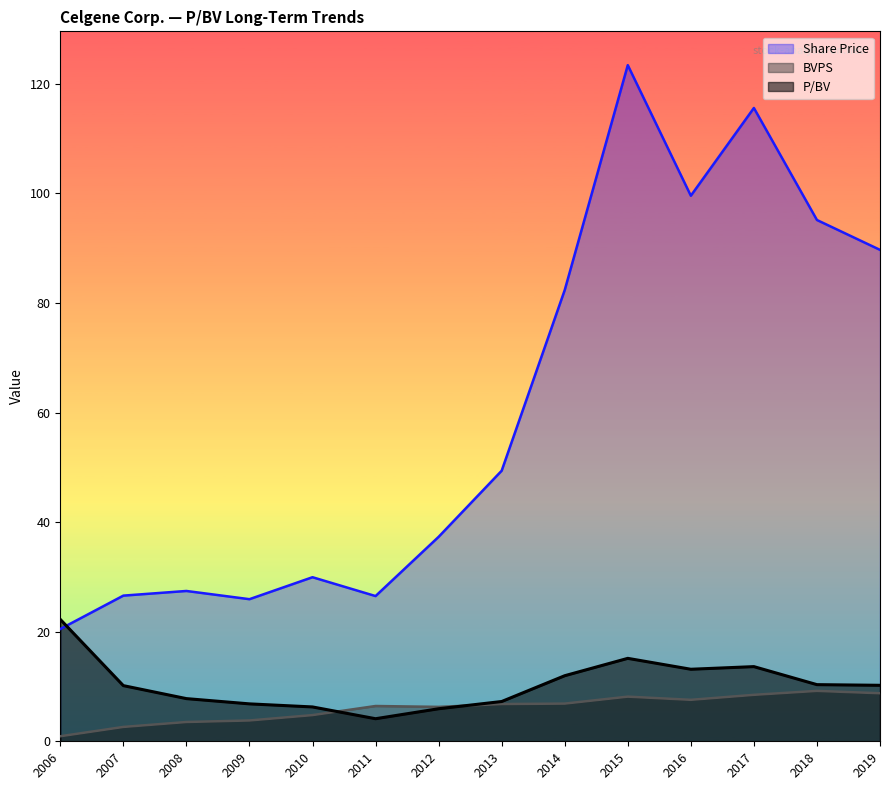

Where do P/BV and Share Price first cross each other?

2006 and 2007